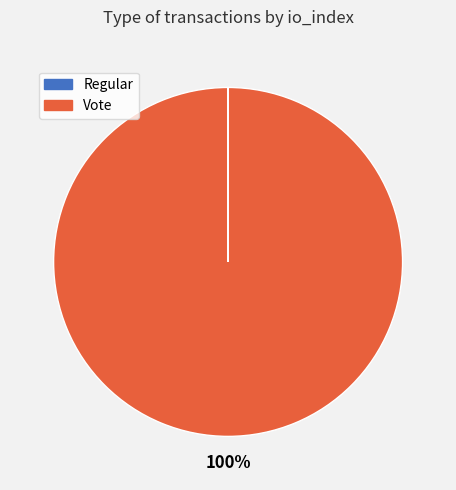

What percentage is the Vote slice, to the nearest percent?

100%